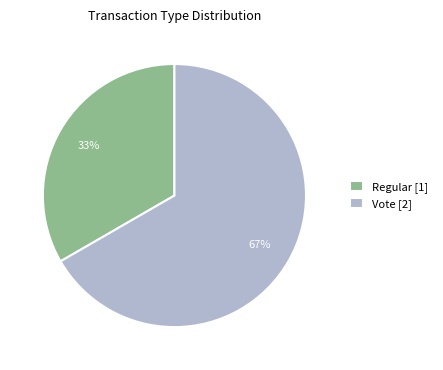

To the nearest percent, what is the average slice percentage?

50%